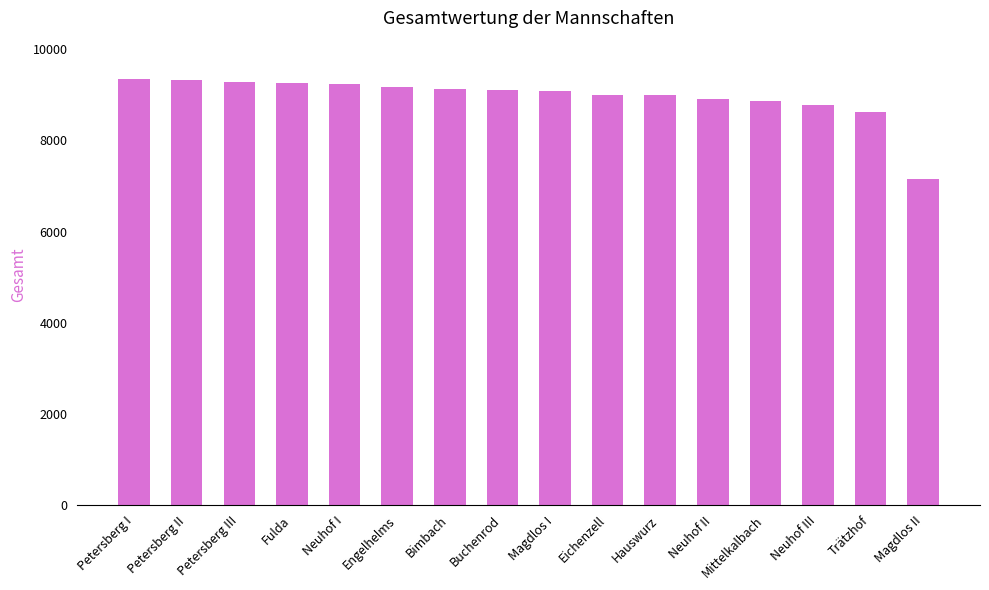

At which label is the value closest to 8247?

Trätzhof